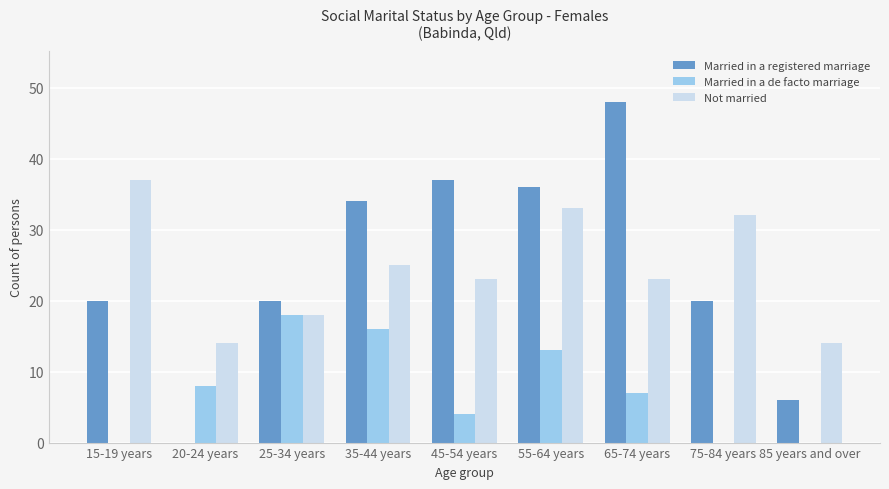

Reading right to left, what are all the values shown in this chart?

Married in a registered marriage: 85 years and over=6	75-84 years=20	65-74 years=48	55-64 years=36	45-54 years=37	35-44 years=34	25-34 years=20	20-24 years=0	15-19 years=20
Married in a de facto marriage: 85 years and over=0	75-84 years=0	65-74 years=7	55-64 years=13	45-54 years=4	35-44 years=16	25-34 years=18	20-24 years=8	15-19 years=0
Not married: 85 years and over=14	75-84 years=32	65-74 years=23	55-64 years=33	45-54 years=23	35-44 years=25	25-34 years=18	20-24 years=14	15-19 years=37